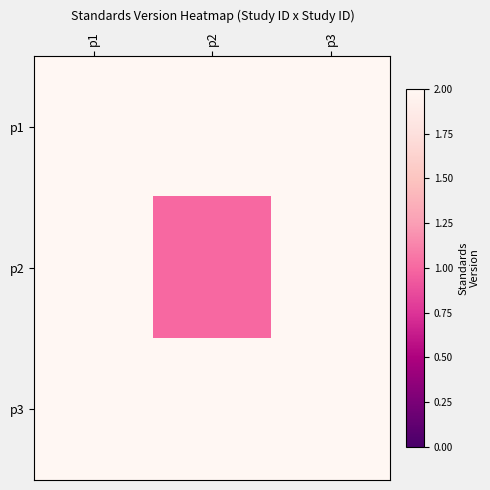

Which has a higher value, p1 or p3?

p1